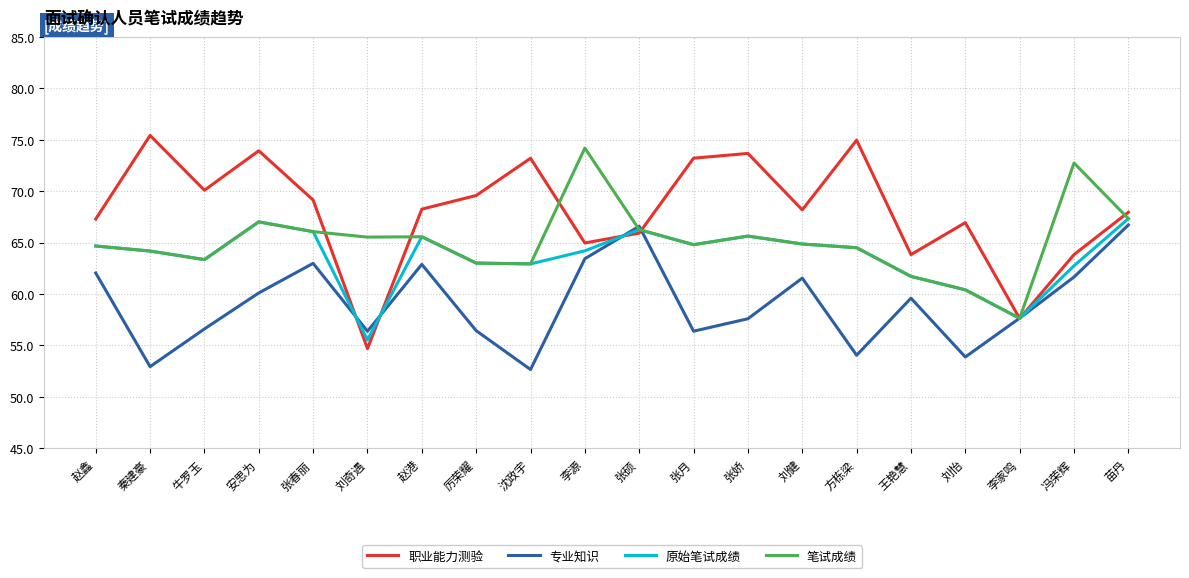

Which series has the largest range (max minus min)?

职业能力测验